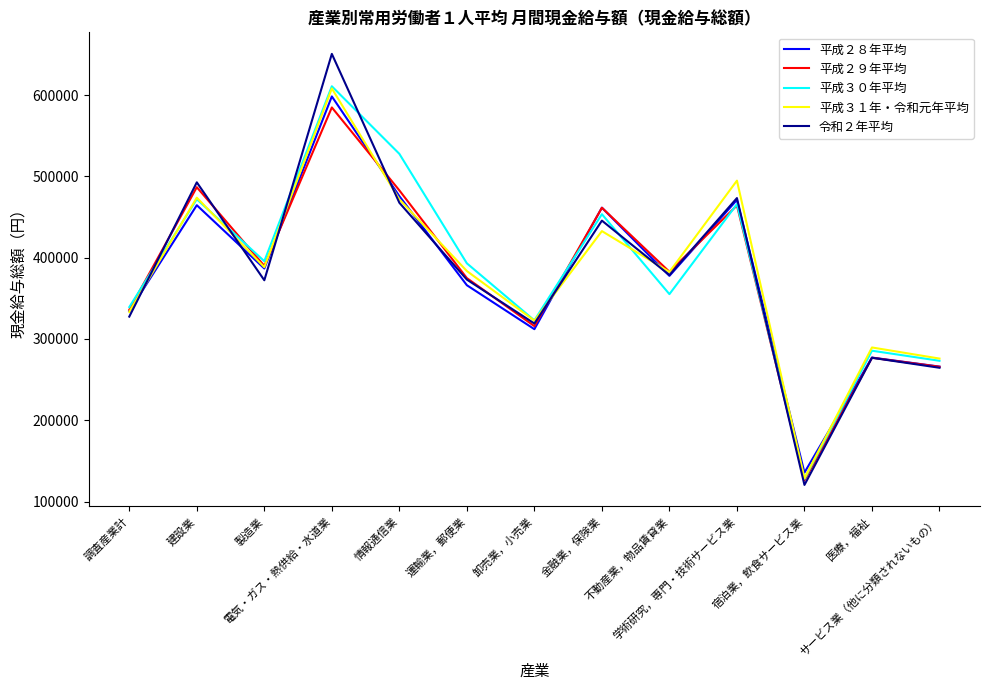

Where is the first local maximum for 令和２年平均?

建設業